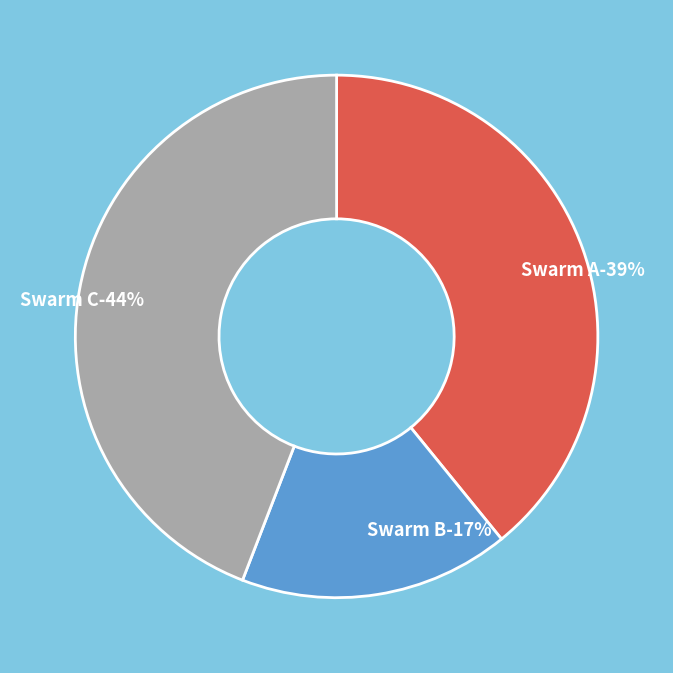

What portion of the pie excludes Swarm A?

60.9%